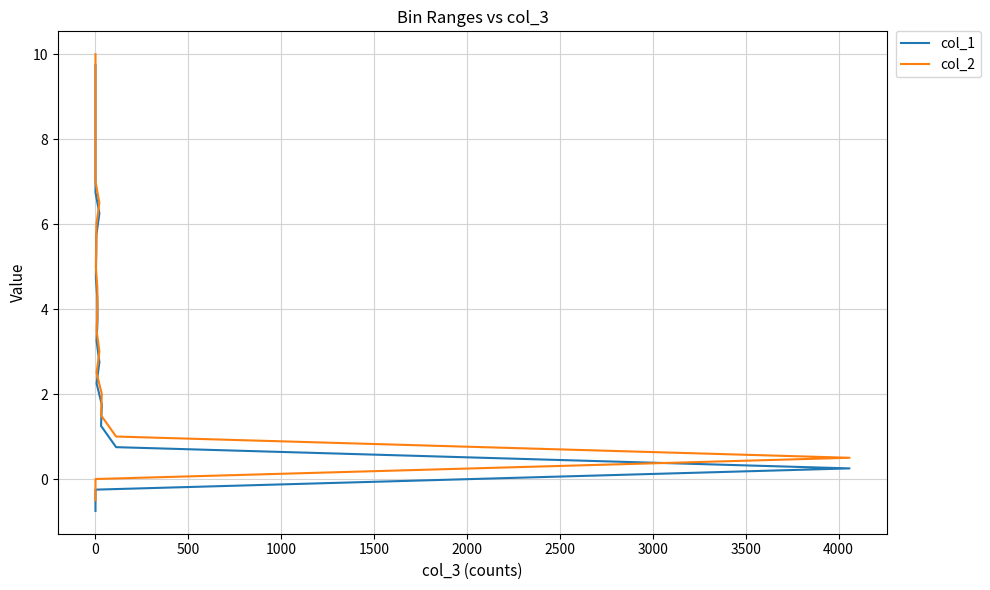

Rank the series by their average value, from highest to lowest.

col_2, col_1